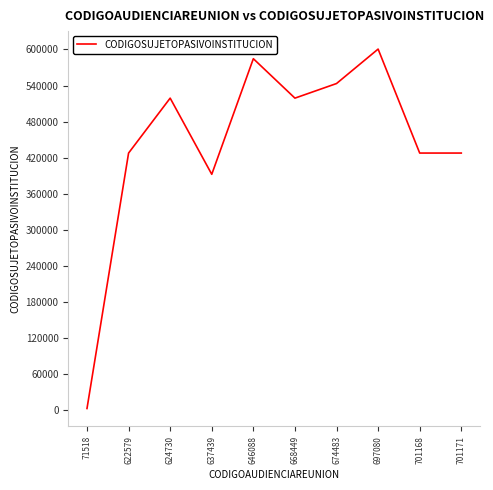

How many interior local peaks (higher than both neighbors) does the data have?

3